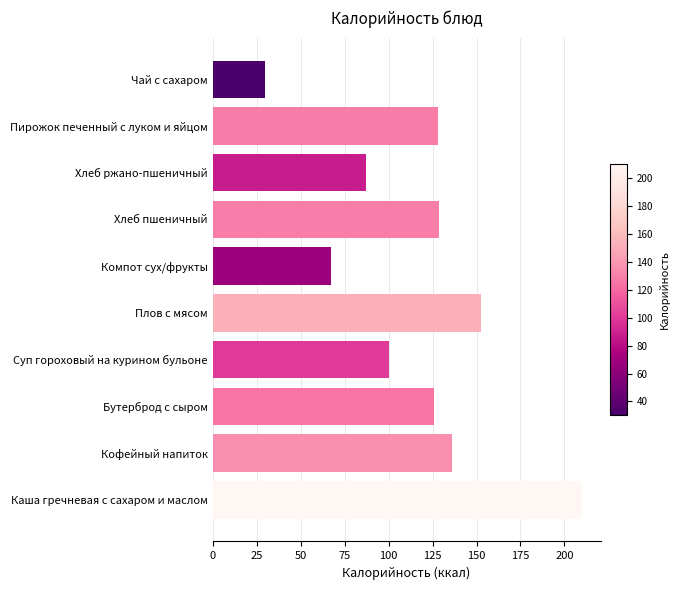

Are the bars horizontal?

Yes